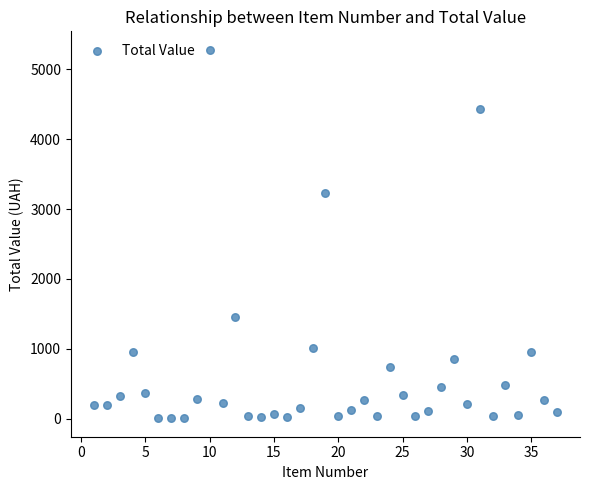

What is the range of Y values (max minus min)?

5271.3